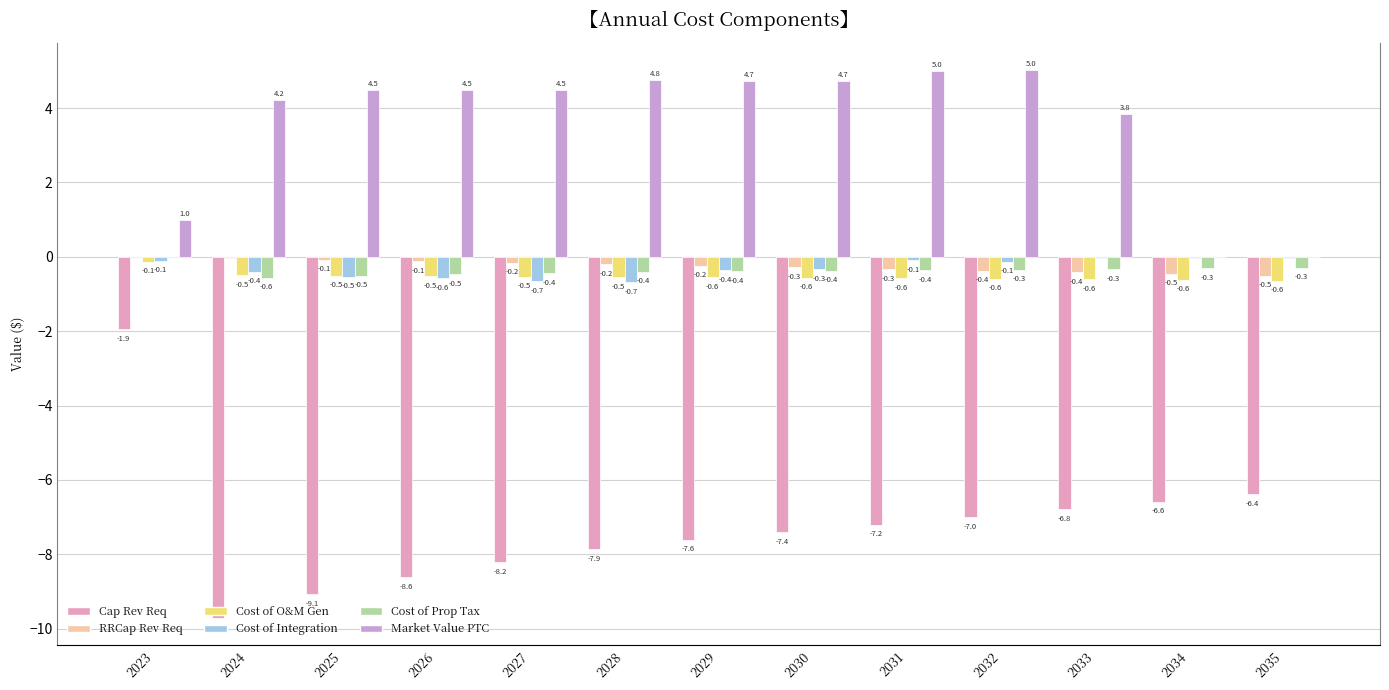

What is the average value of the Market Value PTC series?

3.6